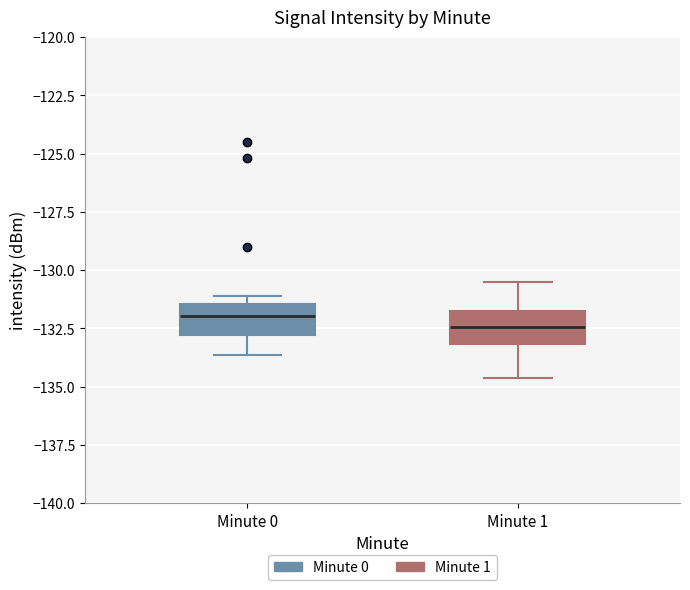

Reading left to right, read every box against the y-axis: the position of its median line, the range the box covers, and the ends of its whiskers. The values are not printed on the chart, so give them approximately, as read against the axis.

Minute 0: median -132.0, box -133.0 to -131.5, whiskers -133.5 to -131.0
Minute 1: median -132.5, box -133.0 to -131.5, whiskers -134.5 to -130.5